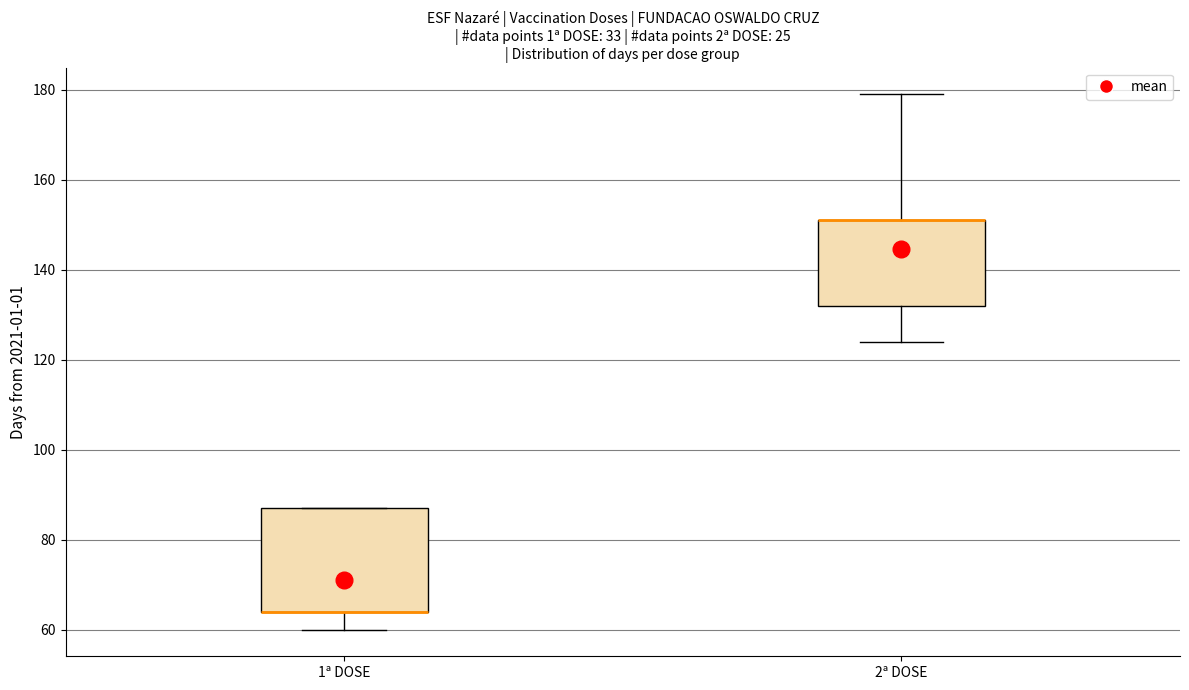

Where is the lower edge of the box for 2ª DOSE on the y-axis? The values are not printed on the chart, so give them approximately, as read against the axis.

132